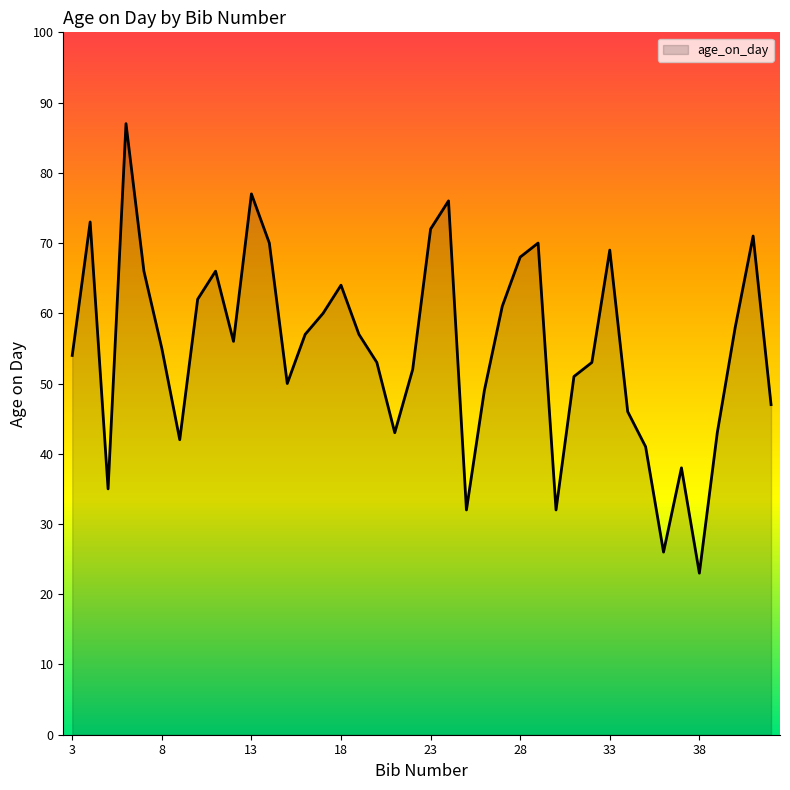

What is the minimum value shown in the chart?

23